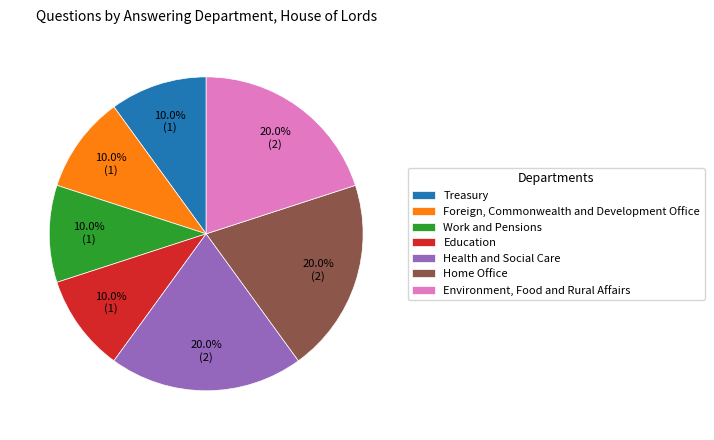

Between Environment, Food and Rural Affairs and Treasury, which is larger?

Environment, Food and Rural Affairs